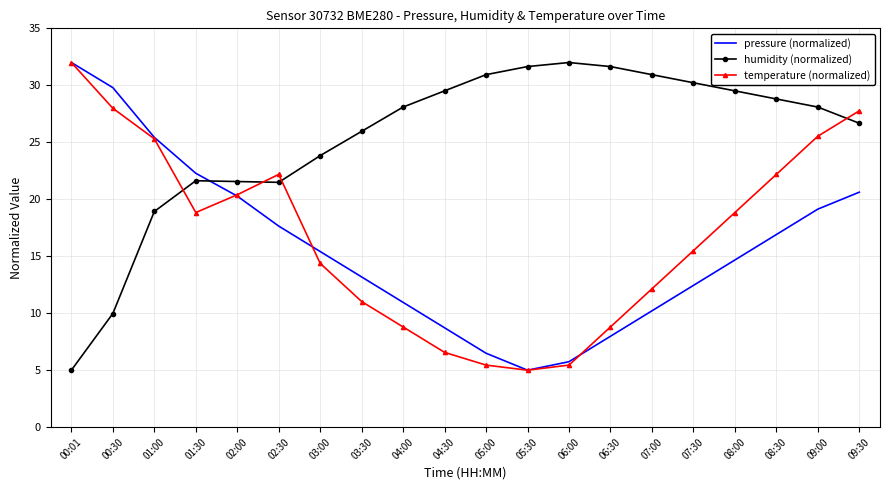

Is the value of pressure (normalized) at 09:00 greater than the value of temperature (normalized) at 04:00?

Yes